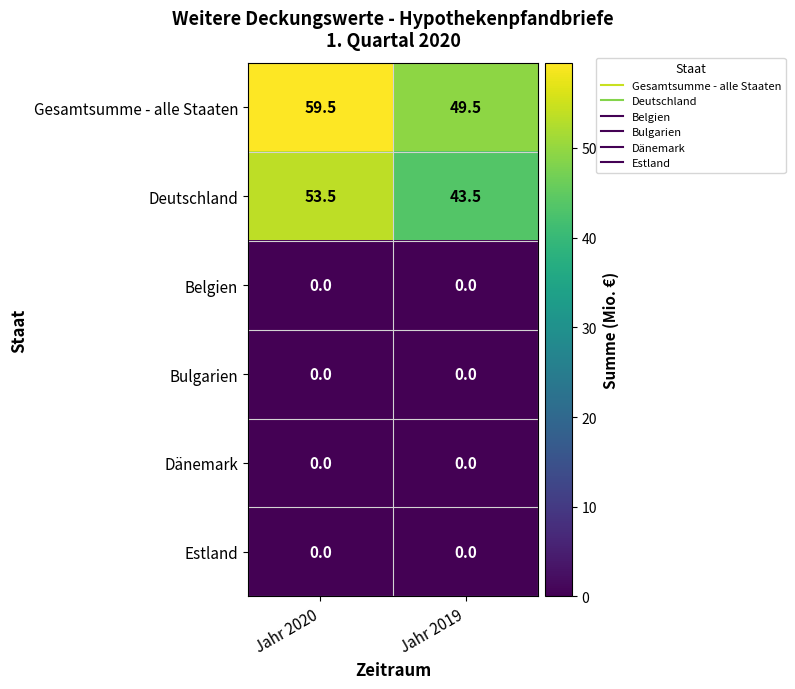

Which series has the largest total across all categories?

Gesamtsumme - alle Staaten